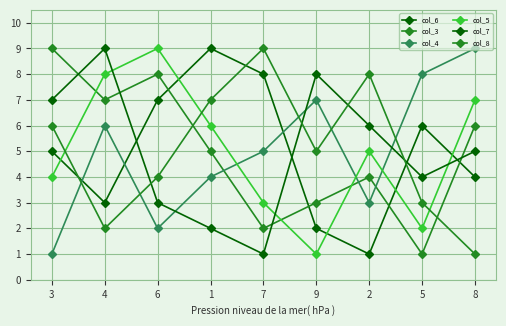

Which series ends up on top after the final intersection of col_6 and col_4?

col_4